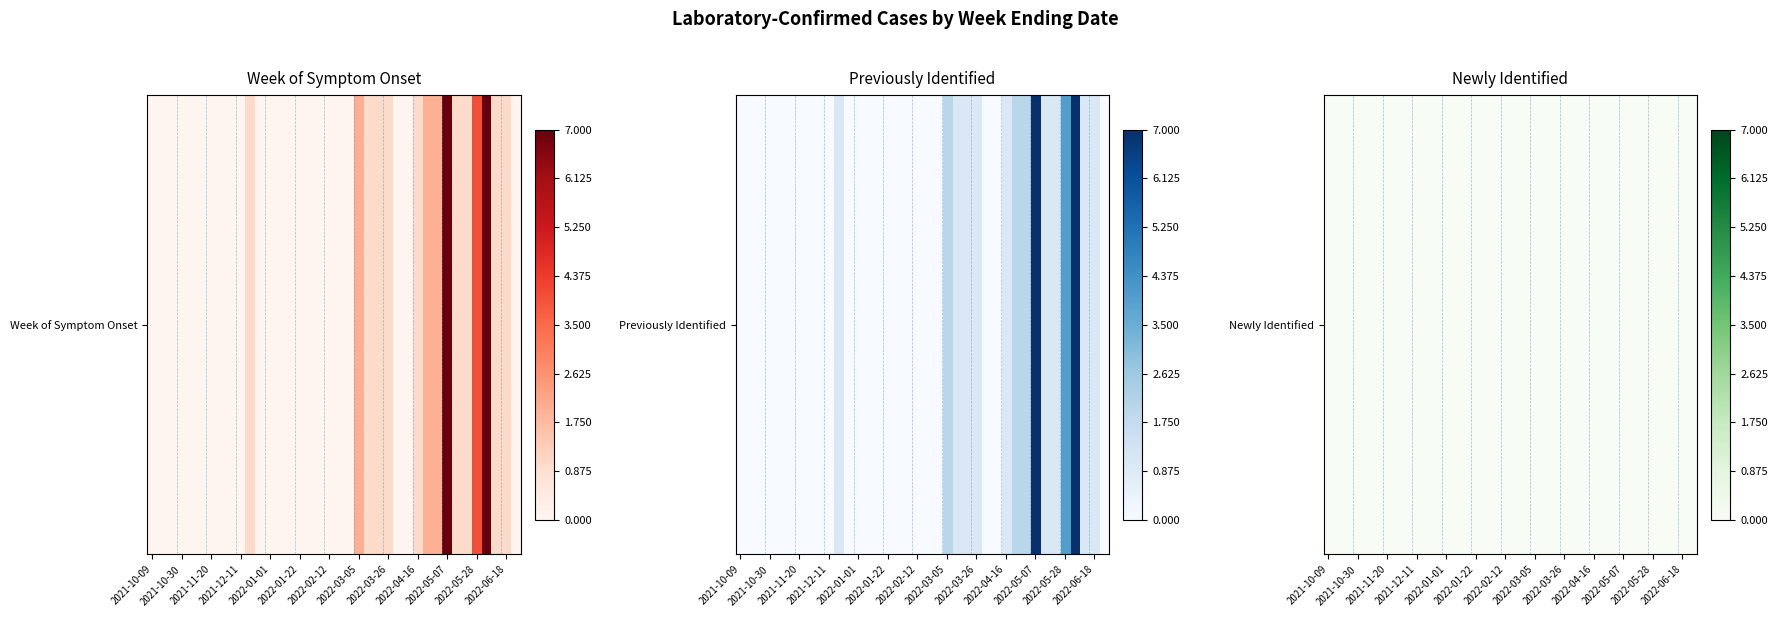

At which label does Previously Identified reach its peak?

2022-05-07